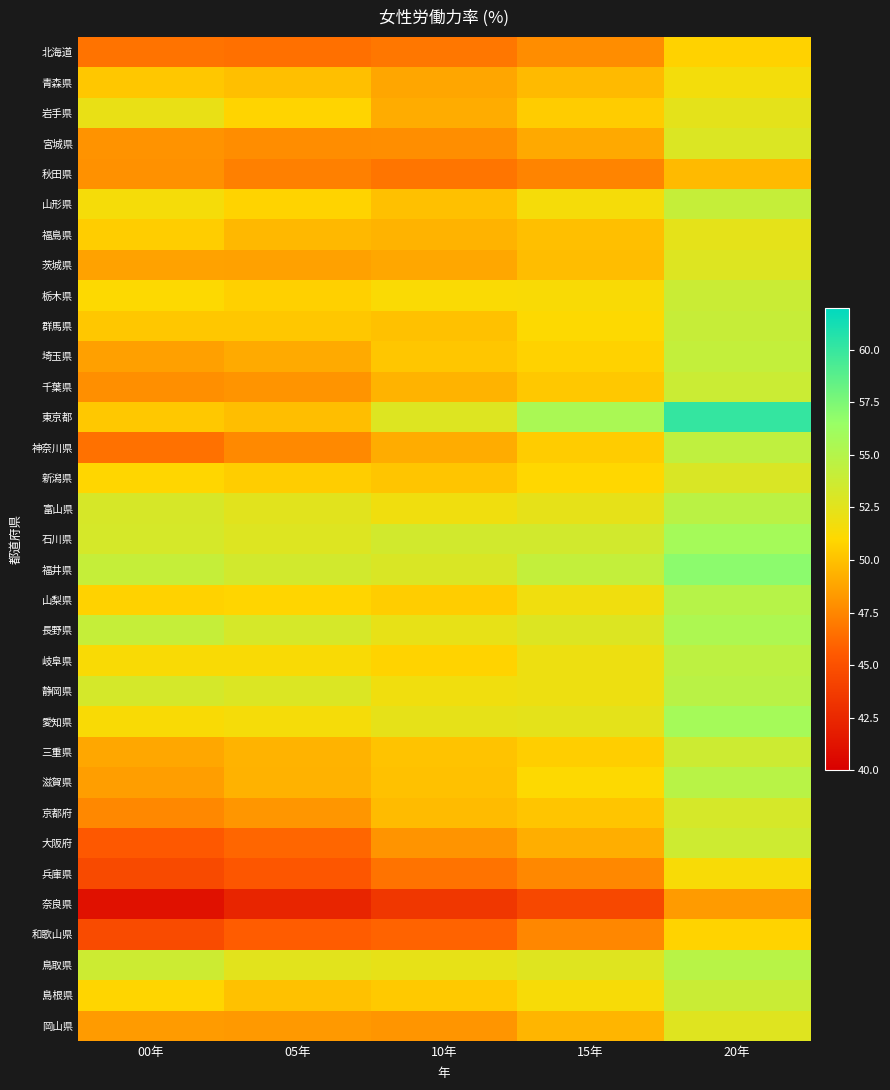

What is the total value across all series at 15年?

1670.9